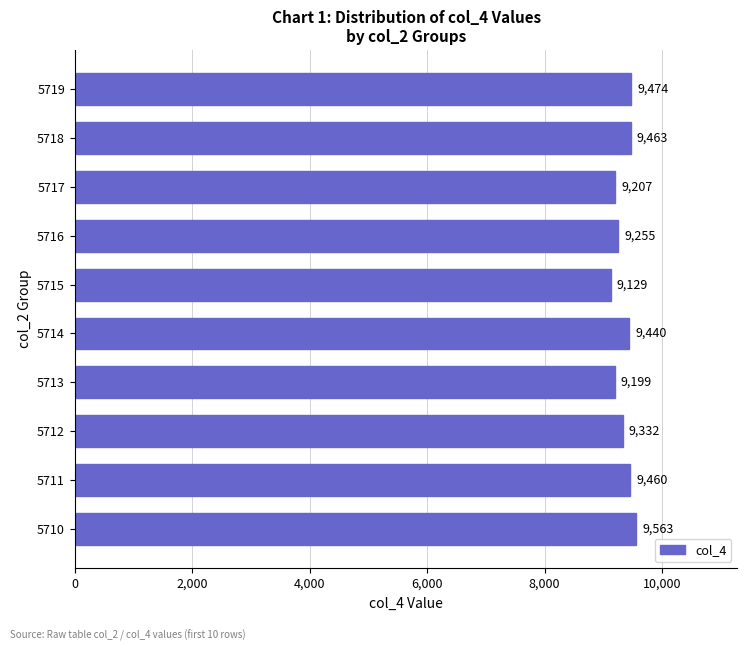

What is the average value?

9352